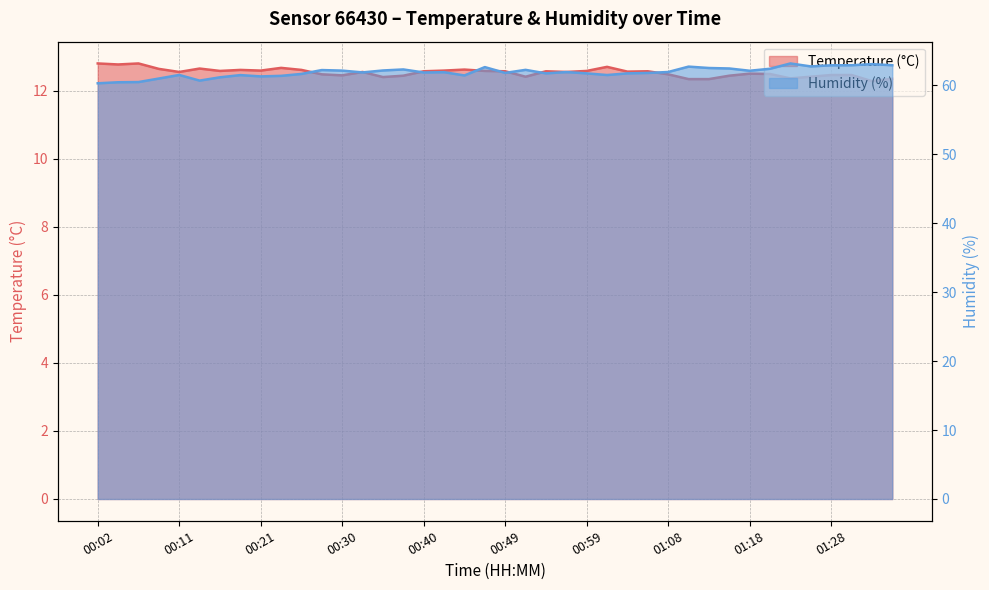

Which series has the largest range (max minus min)?

humidity